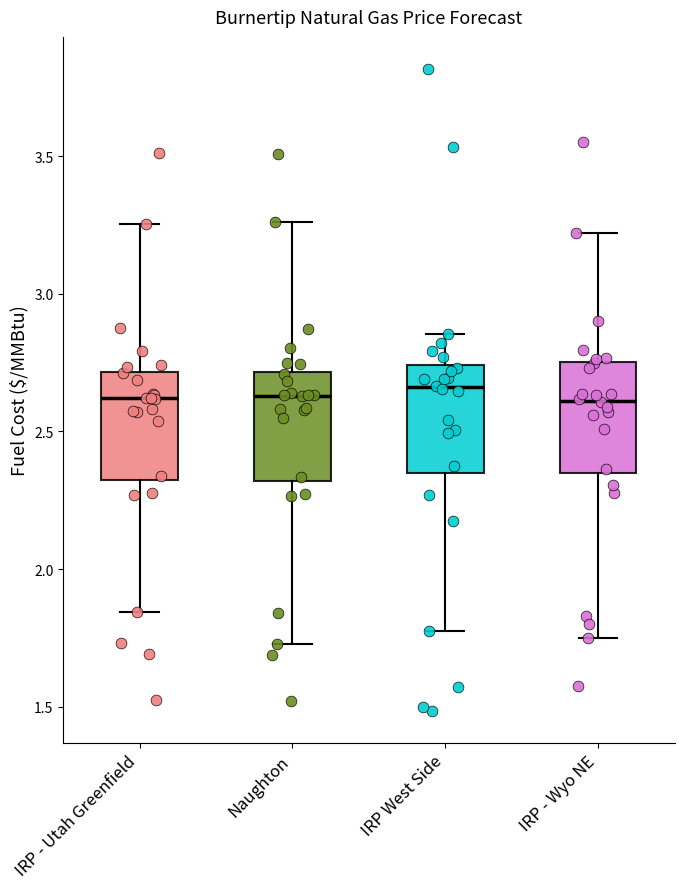

Where does the upper whisker of the box for IRP West Side end on the y-axis? The values are not printed on the chart, so give them approximately, as read against the axis.

2.85